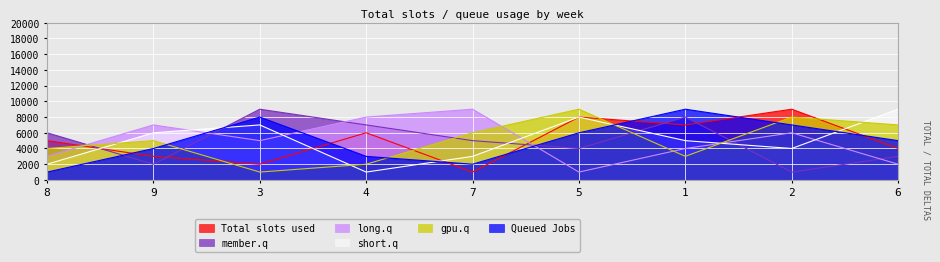

Which category has the lowest value in the col_9 series?

5